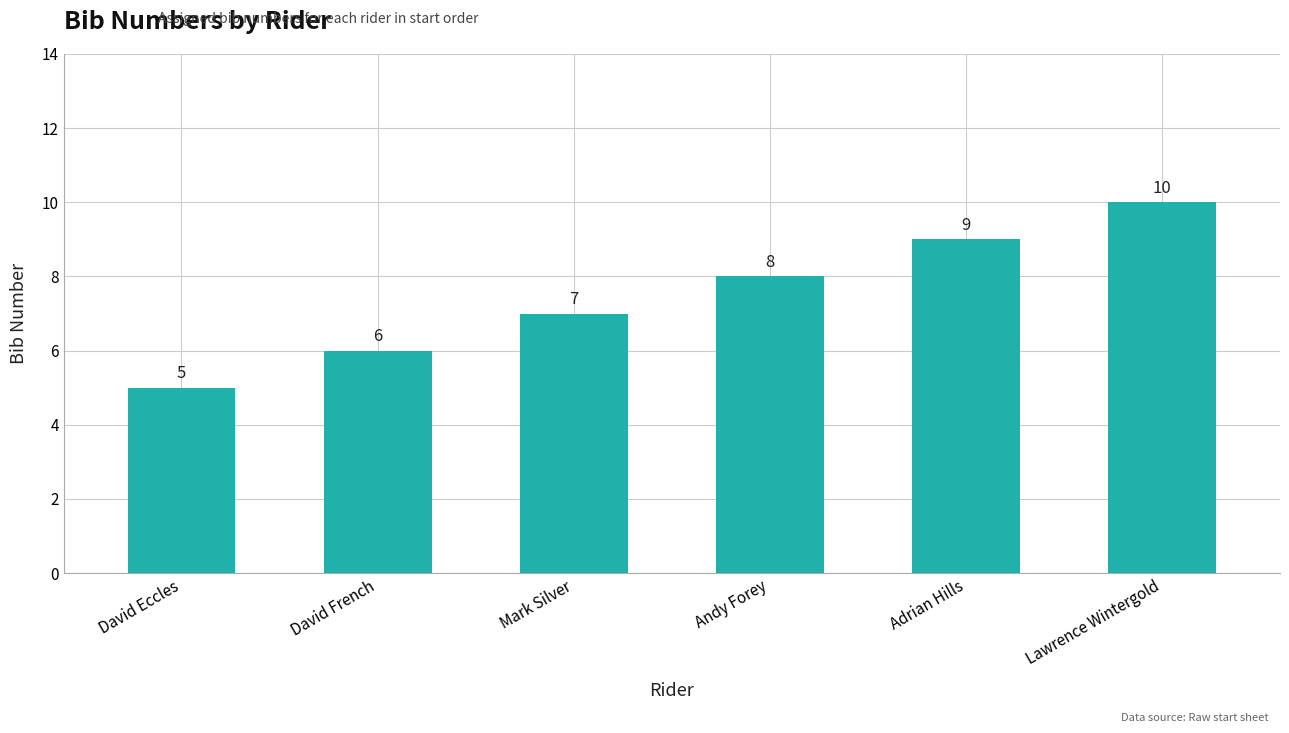

Rank the categories by value from highest to lowest.

Lawrence Wintergold, Adrian Hills, Andy Forey, Mark Silver, David French, David Eccles